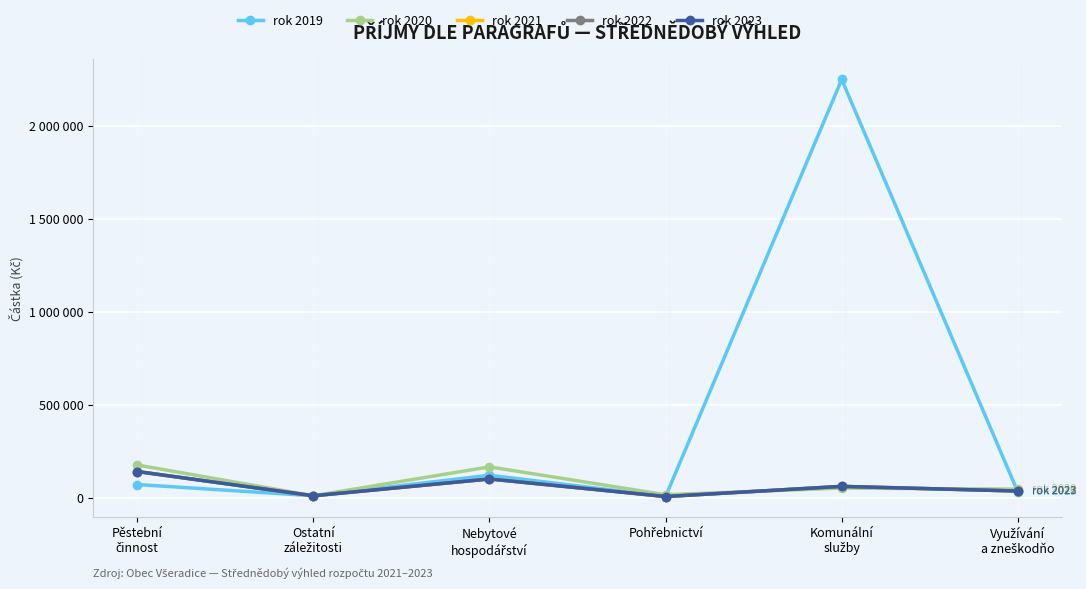

Reading left to right, what are all the values shown in this chart?

rok 2019: 70000	9500	120000	5500	2250000	30000
rok 2020: 175000	9500	165000	15000	51000	45000
rok 2021: 140000	9500	100000	5500	60000	35000
rok 2022: 140000	9500	100000	5500	60000	35000
rok 2023: 140000	9500	100000	5500	60000	35000